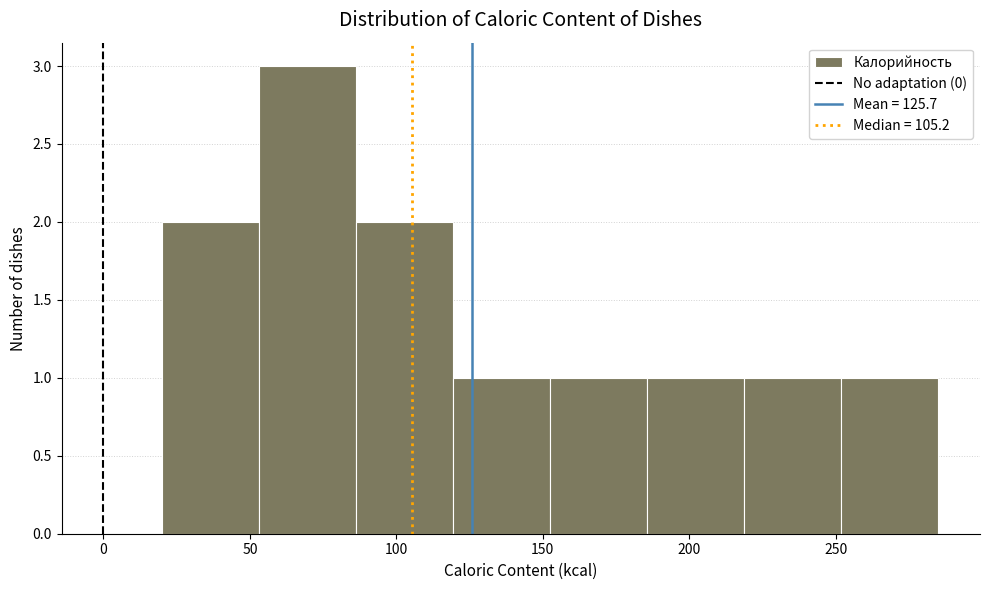

Reading left to right, transcribe this chart: for each bar, give the range it covers on the x-axis and its height. Neither the bar edges nor the heights are printed on the chart, so give them approximately, as read against the axes.

20 to 55: 2
55 to 85: 3
85 to 120: 2
120 to 155: 1
155 to 185: 1
185 to 220: 1
220 to 250: 1
250 to 285: 1